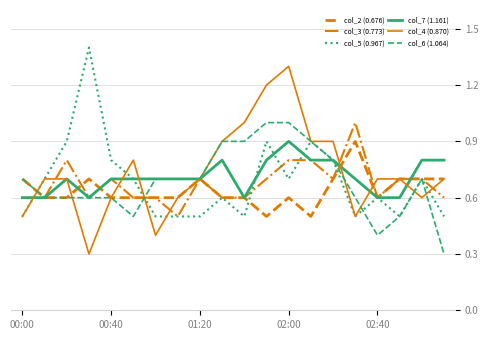

What is the lowest value of the col_6 (1.064) series?

0.3